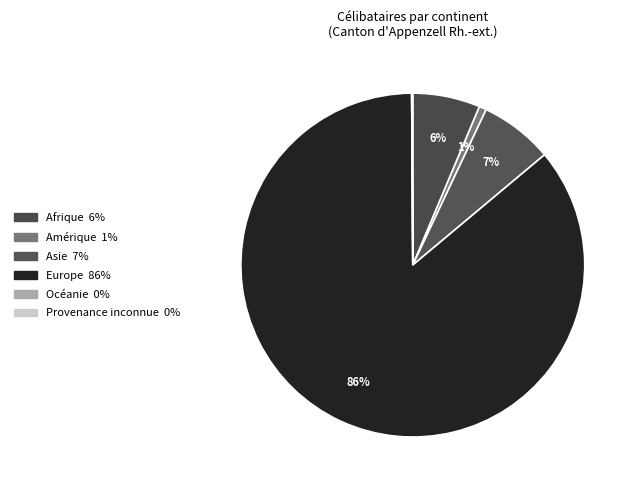

Which slice is the smallest?

Océanie